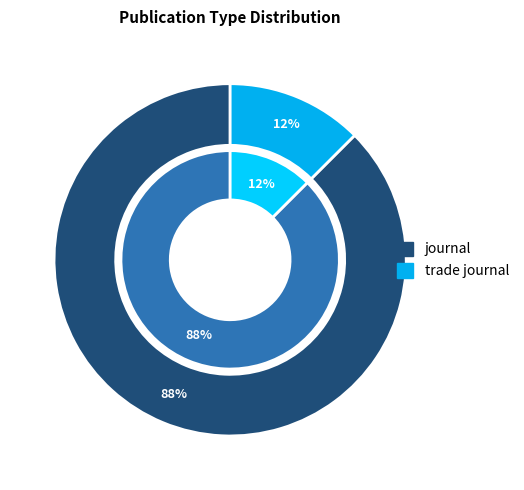

Which category accounts for the majority?

journal